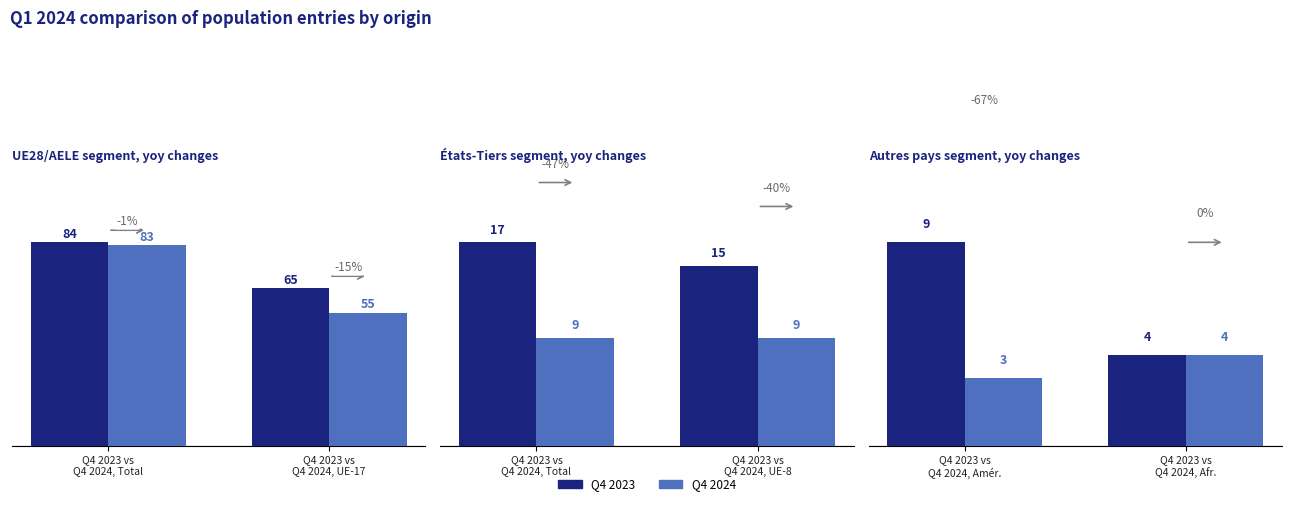

Does the chart contain any negative values?

No